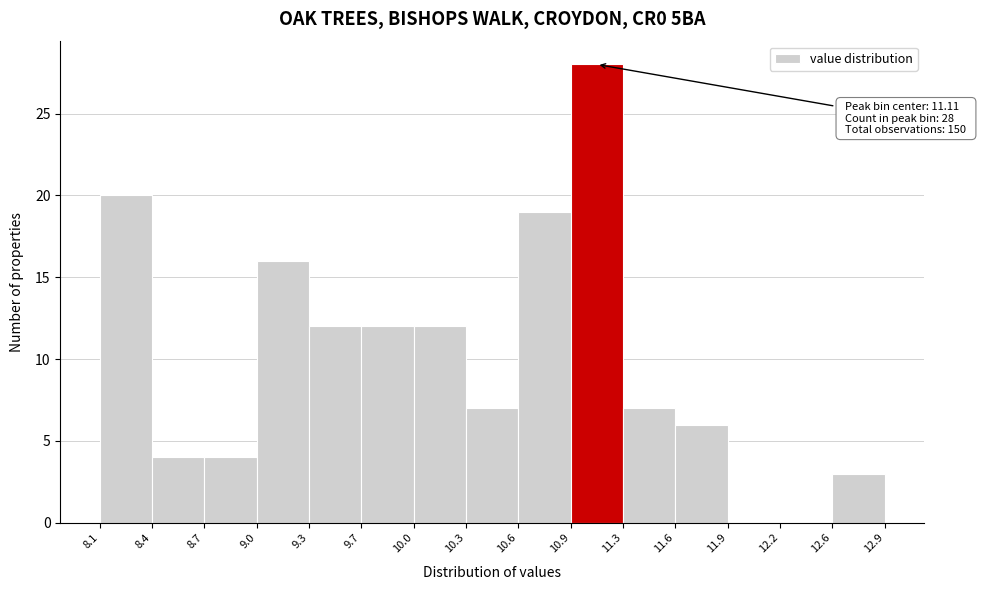

Which range on the x-axis has the tallest bar?

10.9 to 11.3